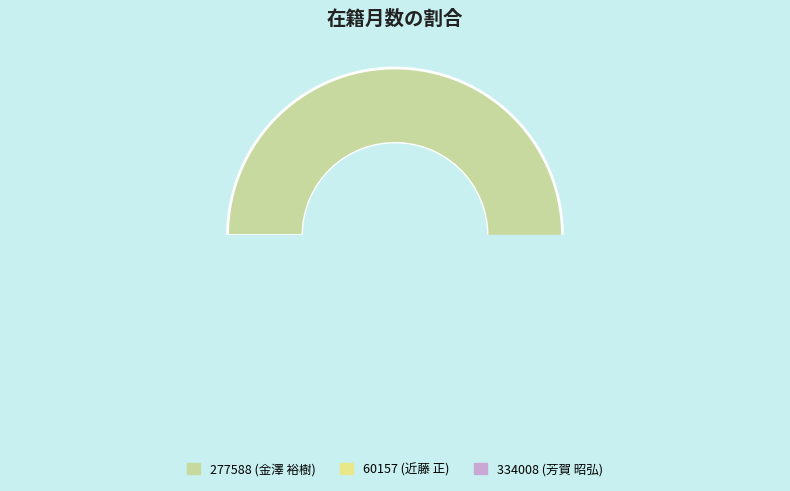

What is the change in value from 277588 (金澤 裕樹) to 60157 (近藤 正)?

-96